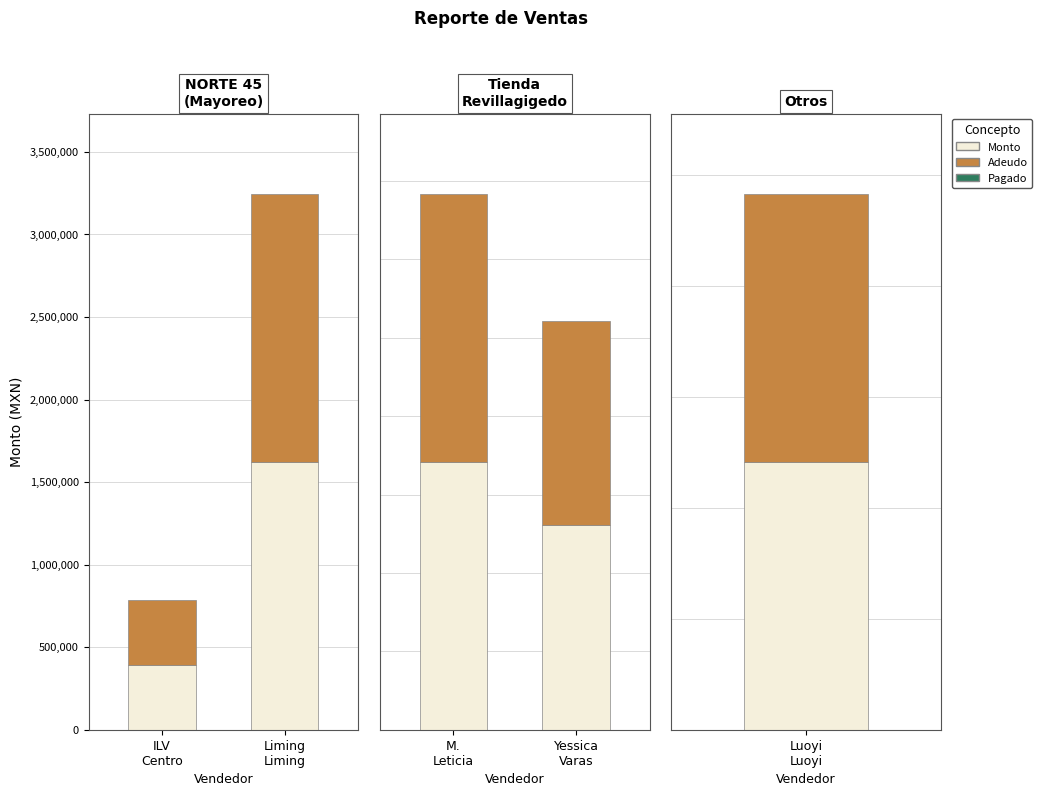

Which series has the largest total across all categories?

Monto